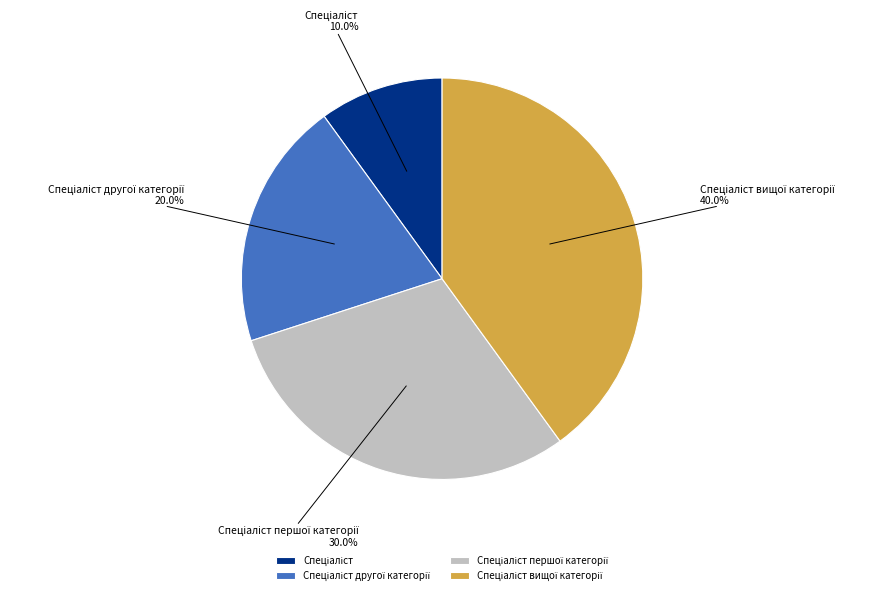

Is there any slice that represents more than half of the pie?

No